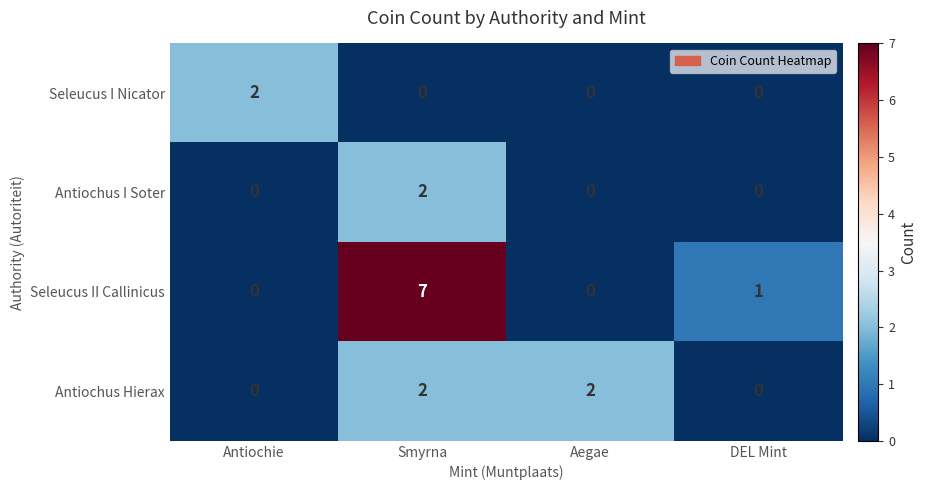

Which series has the largest total across all categories?

Seleucus II Callinicus